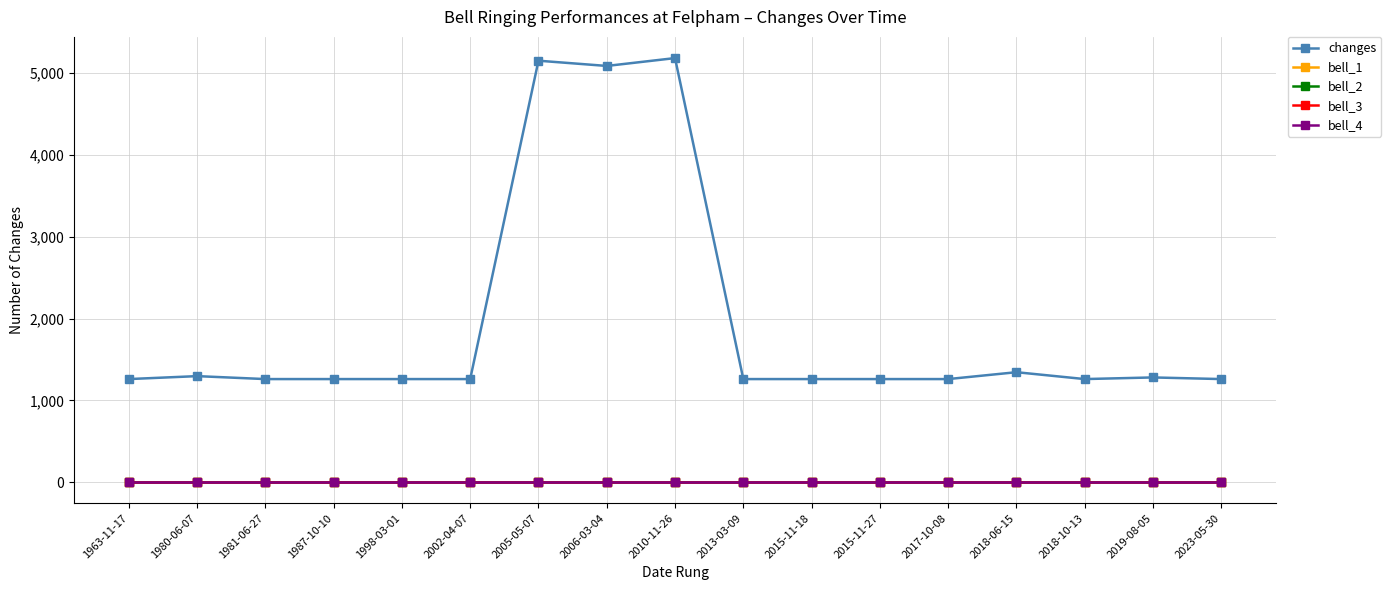

What is the label of the 5th point from the right?

2017-10-08